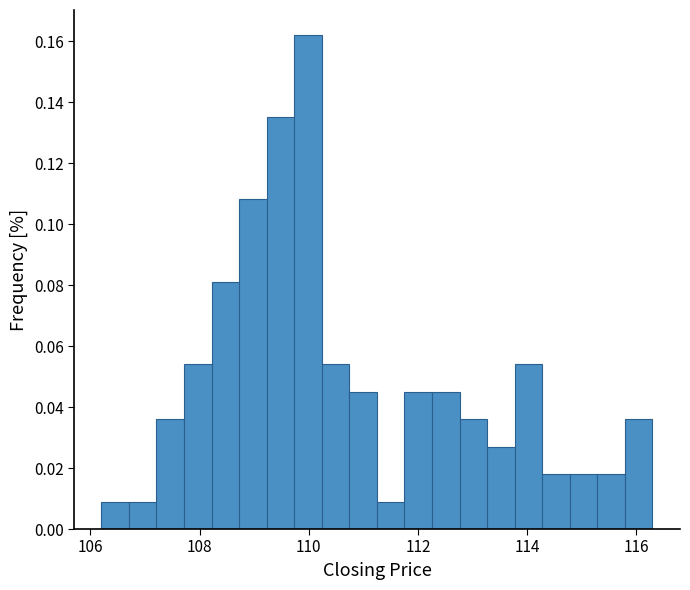

Read against the x-axis, roughly where is the centre of the tallest bar?

110.0